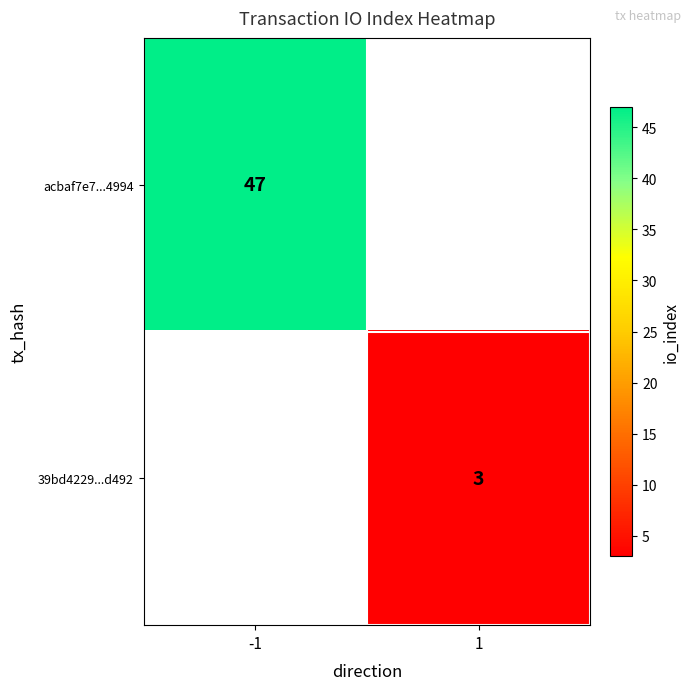

Which category has the lowest value across all series?

1